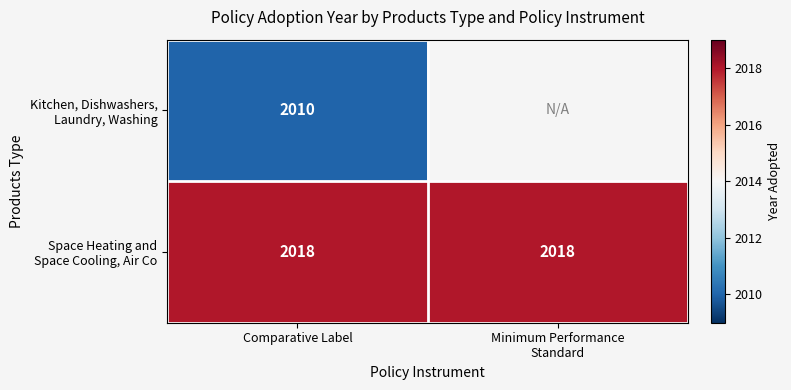

Between Comparative Label and Minimum Performance
Standard, which is larger?

Minimum Performance
Standard